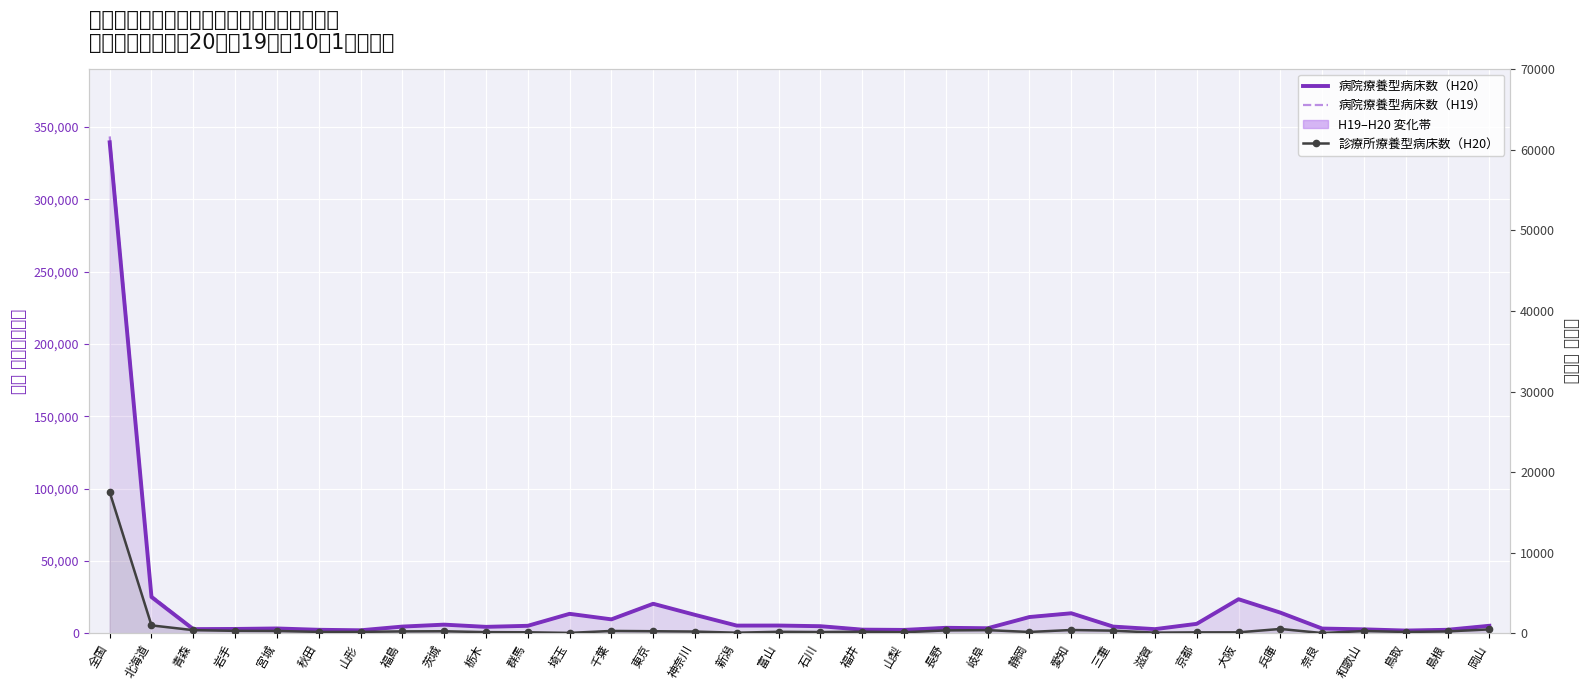

What is the difference between the second highest and second lowest values in the 病院療養型病床数（H19） series?

24044